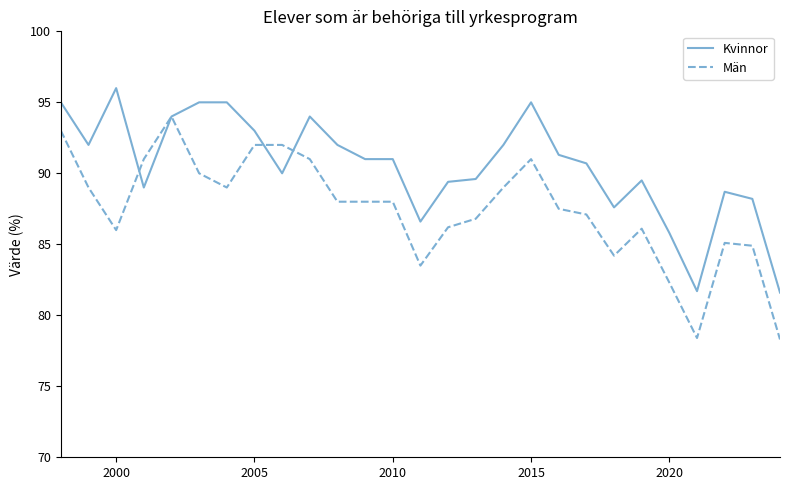

What is the minimum value for Män?

78.3